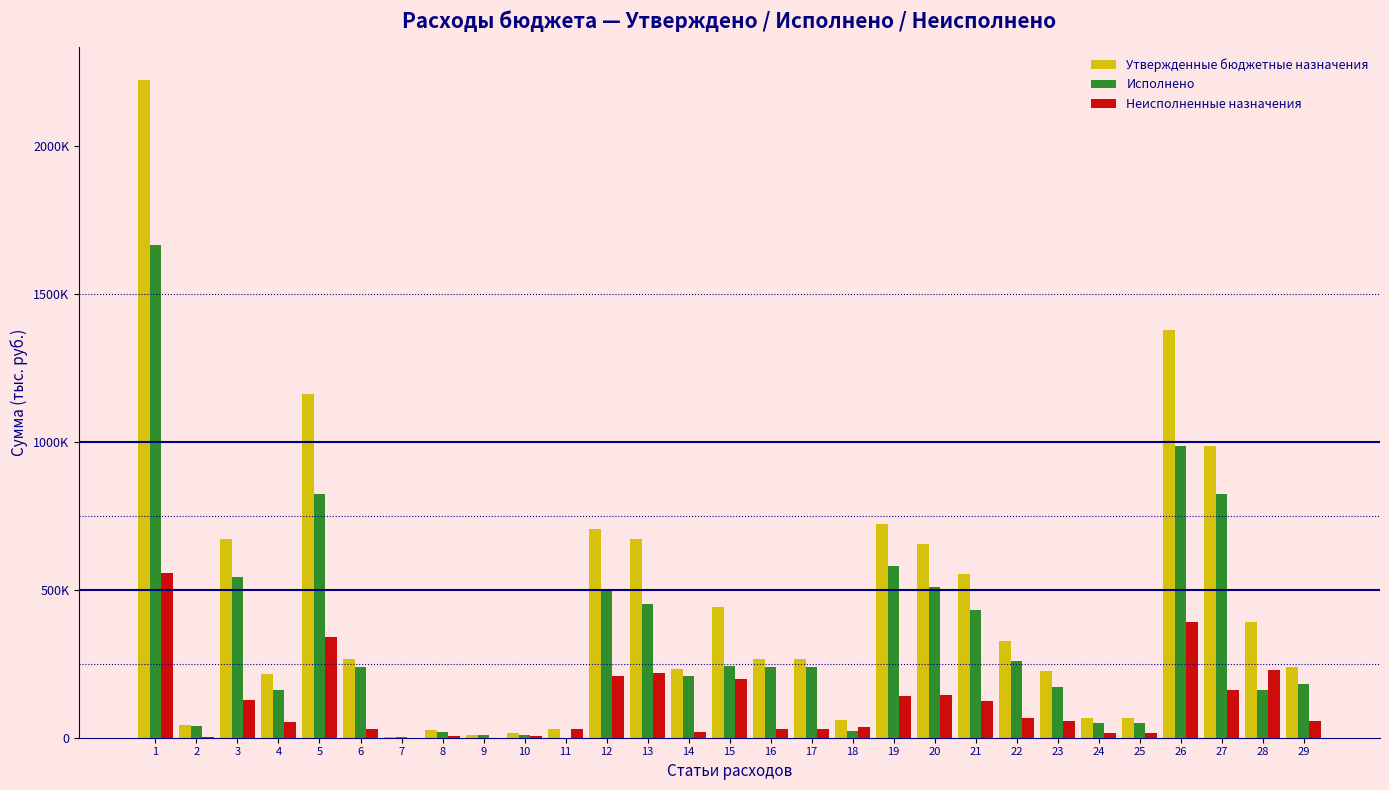

What are all the series names shown in the legend?

Утвержденные бюджетные назначения, Исполнено, Неисполненные назначения